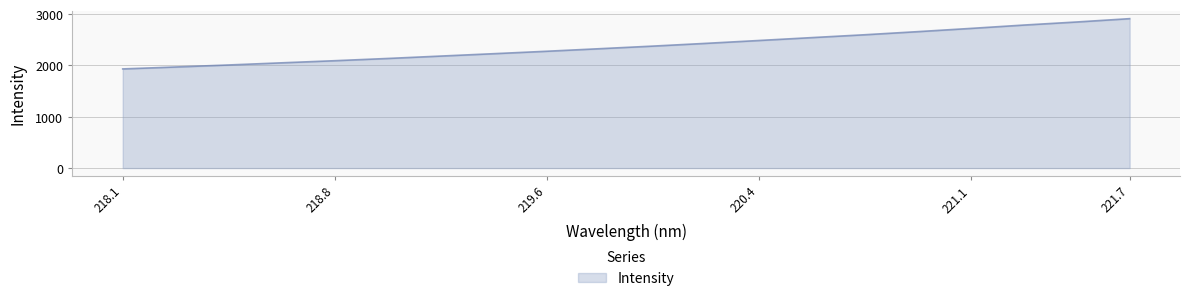

What is the greatest value displayed?

2911.2